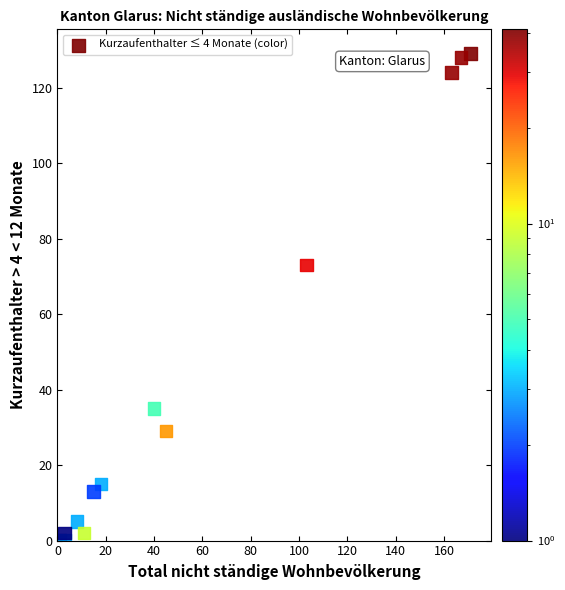

What Y value in the scatter plot is closest to 64?

73